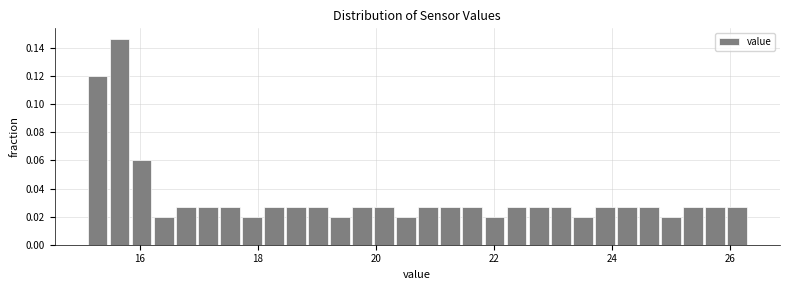

Around what value on the x-axis is the tallest bar? Give the approximate position of its centre, as read against the axis.

15.6